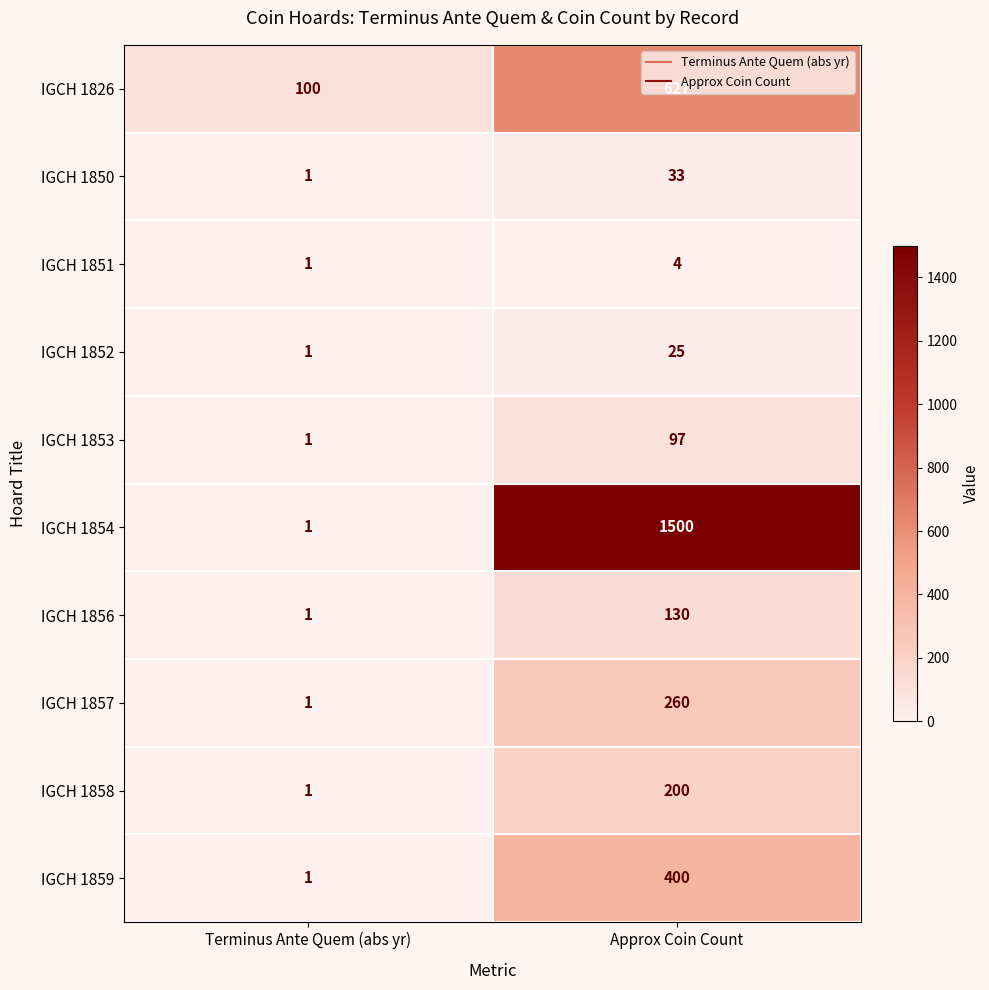

The IGCH 1857 series shows 130 at Approx Coin Count. True or false?

False